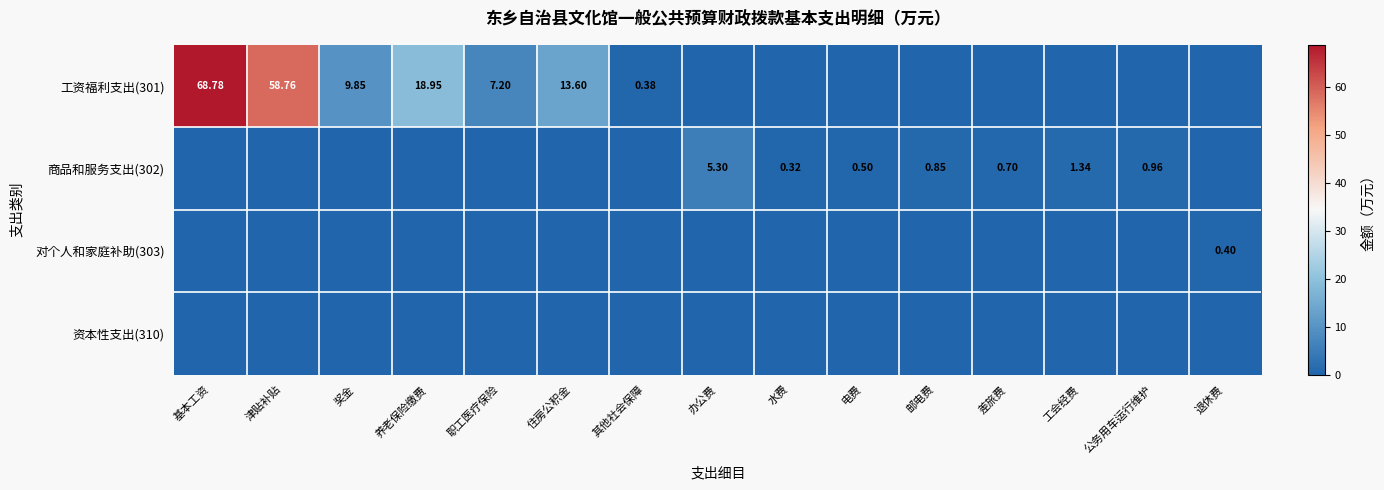

The value of 资本性支出(310) at 职工医疗保险 is 0.0. True or false?

True